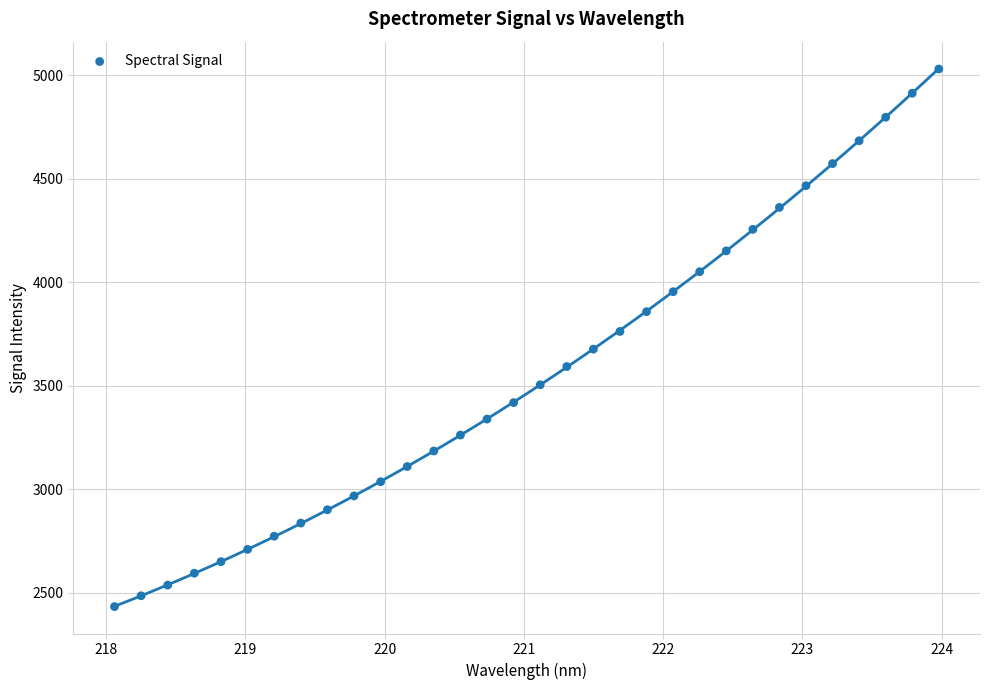

What is the range of Y values (max minus min)?

2594.7